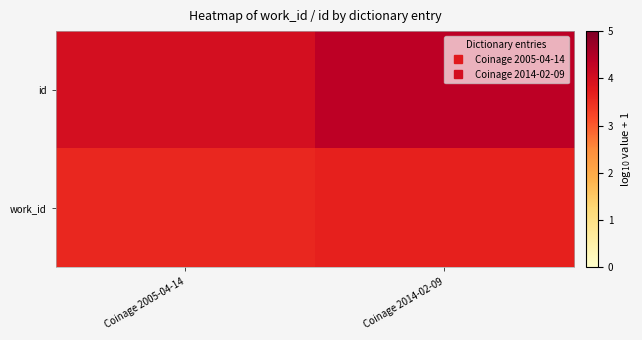

At how many categories does at least one series exceed 4?

1